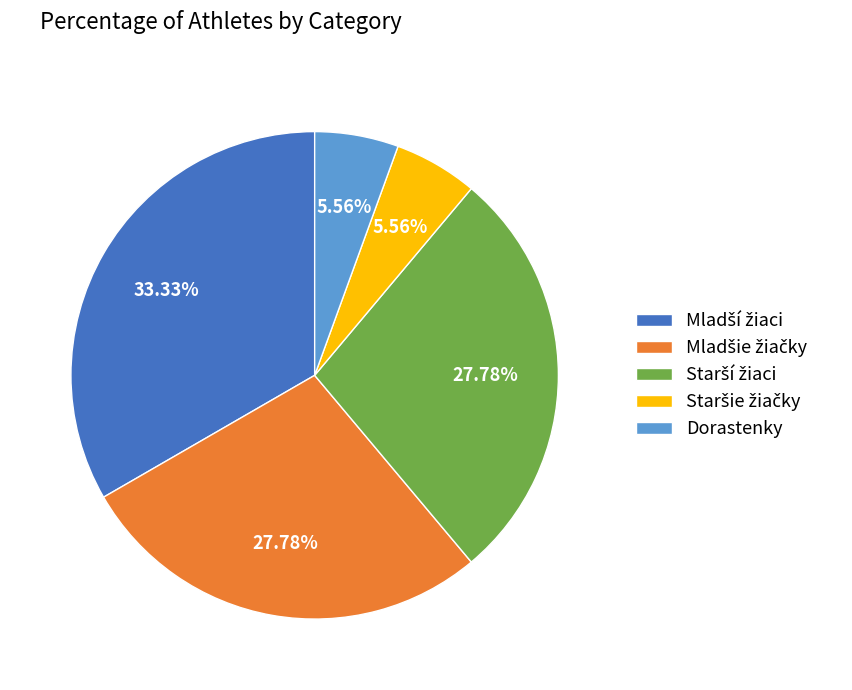

To the nearest percent, what is the difference between the largest and smallest slice percentages?

28%